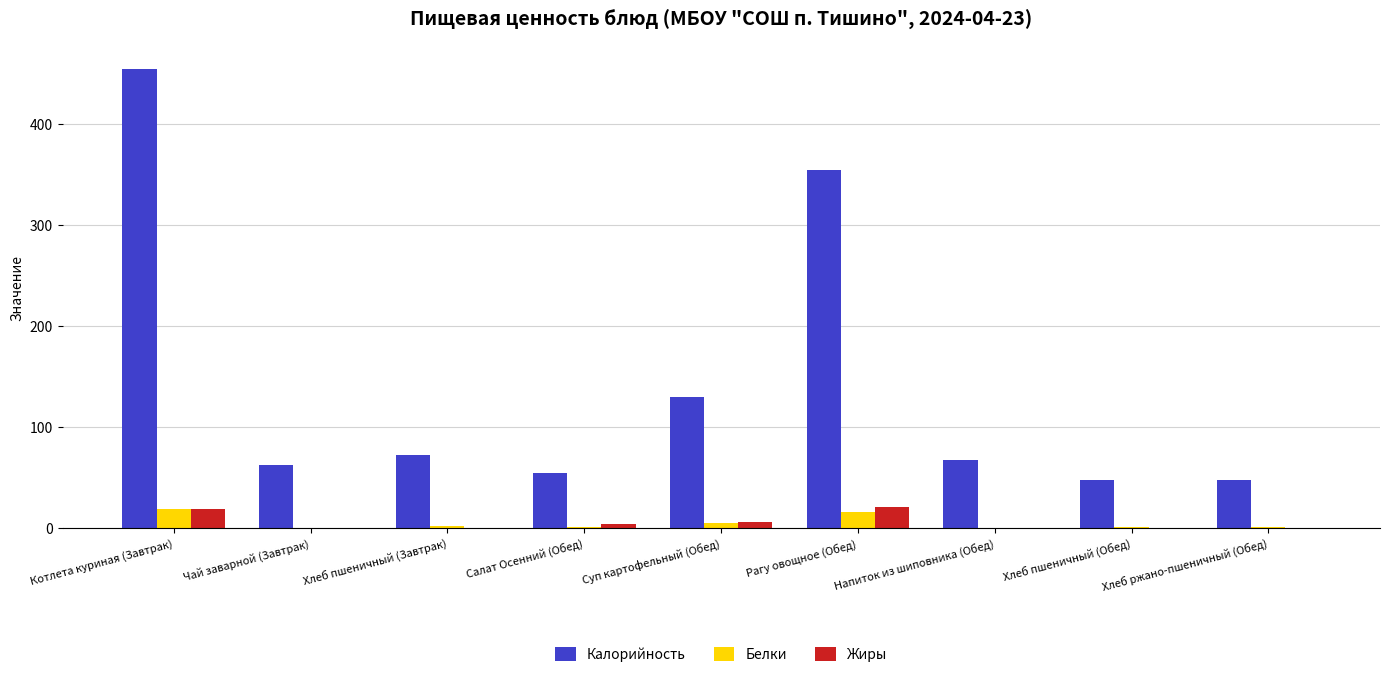

Where is Калорийность nearest to the value 251?

Рагу овощное (Обед)